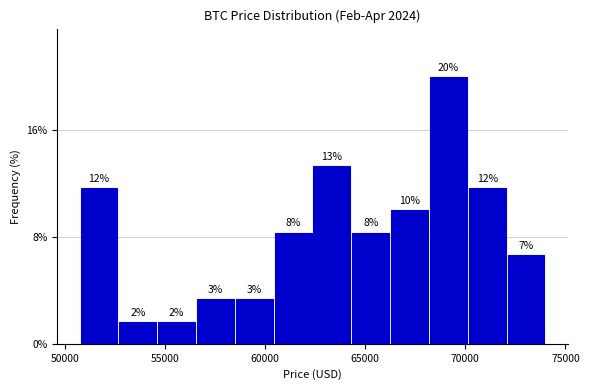

Read against the x-axis, roughly where is the centre of the tallest bar?

69000